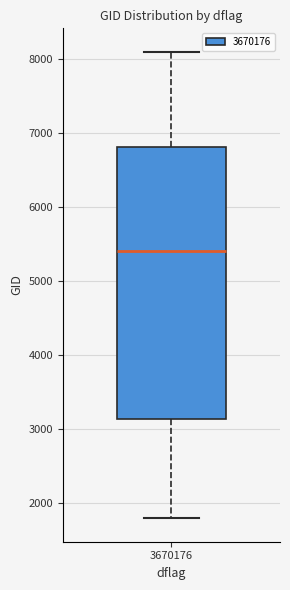

Where is the lower edge of the box at x = 3670176 on the y-axis? The values are not printed on the chart, so give them approximately, as read against the axis.

3100